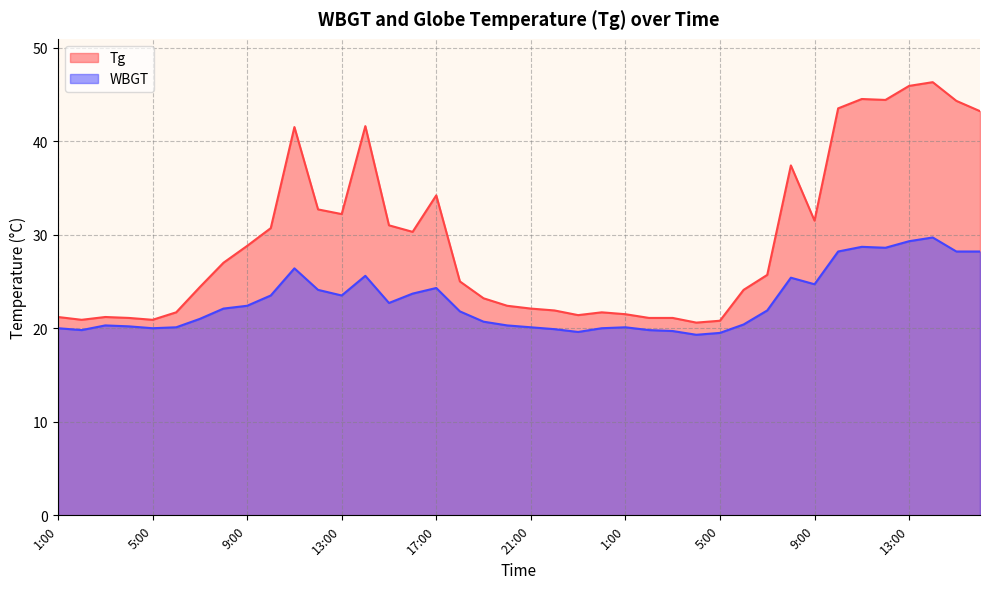

Which series has the widest spread of values?

Tg